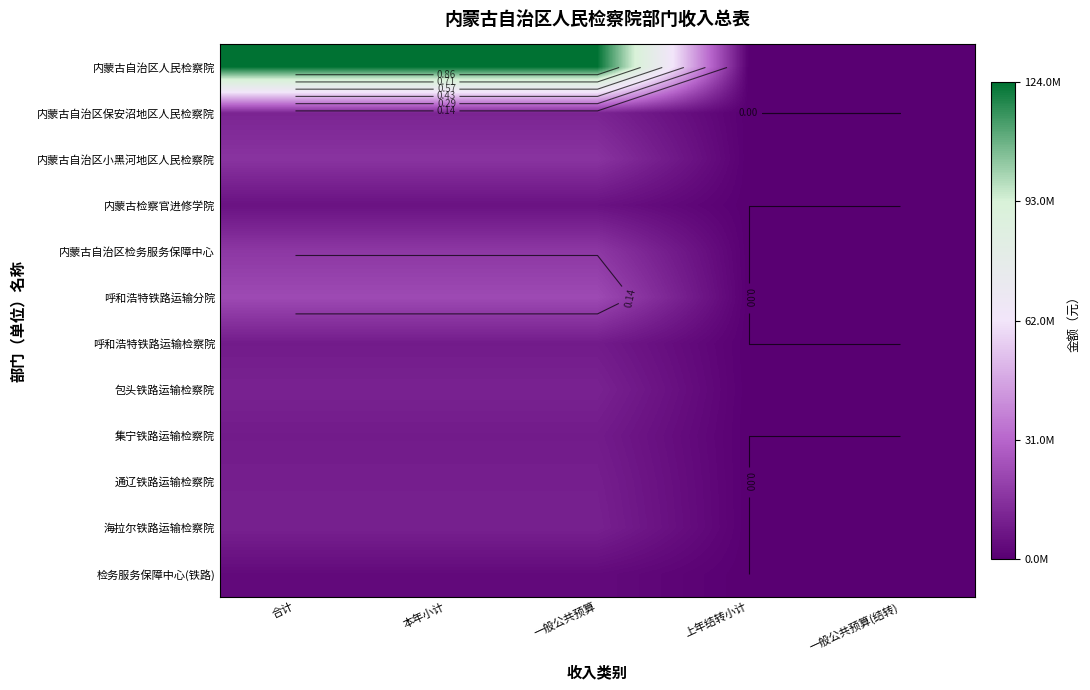

How many series are shown in this chart?

12